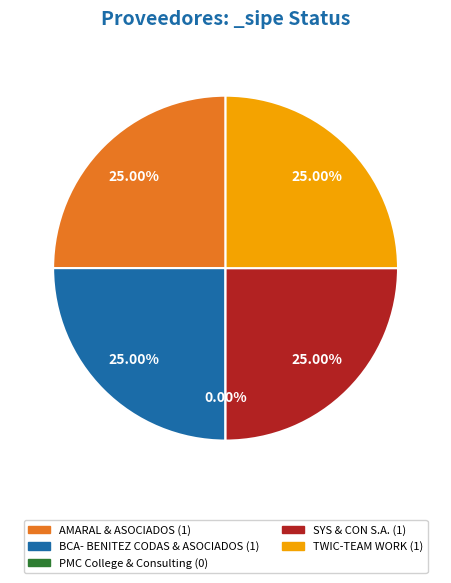

To the nearest percent, what portion does BCA- BENITEZ CODAS & ASOCIADOS represent?

25%